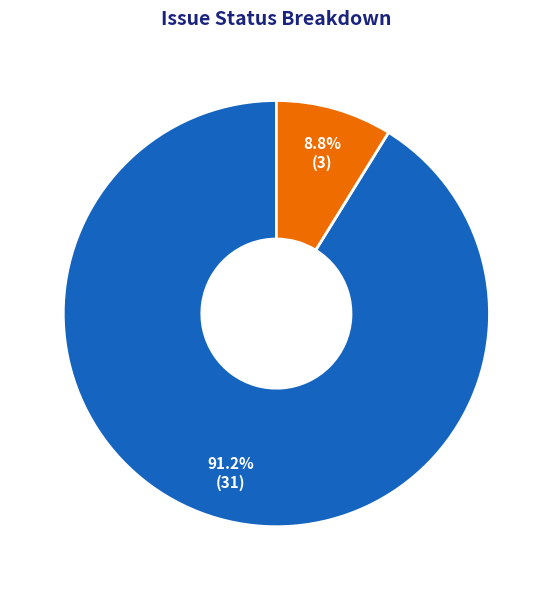

Count the number of slices in the pie.

2